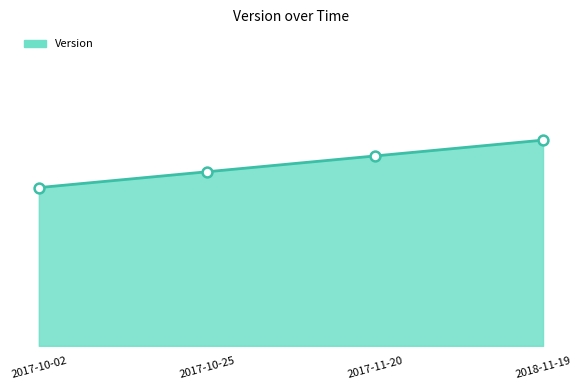

What is the ratio of the value at 2018-11-19 to the value at 2017-10-25?

1.2